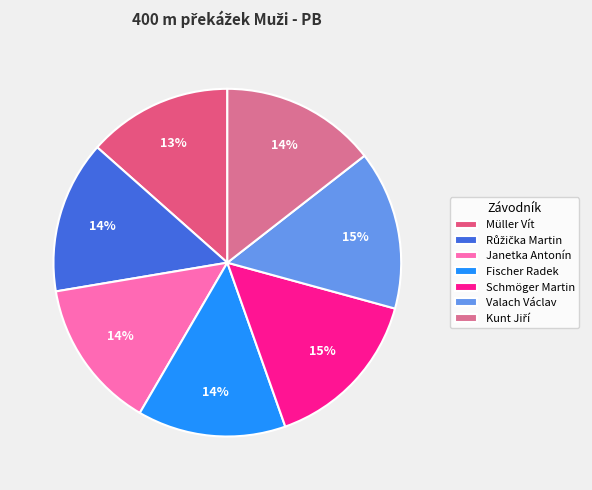

The Janetka Antonín slice represents 14% of the pie. True or false?

True